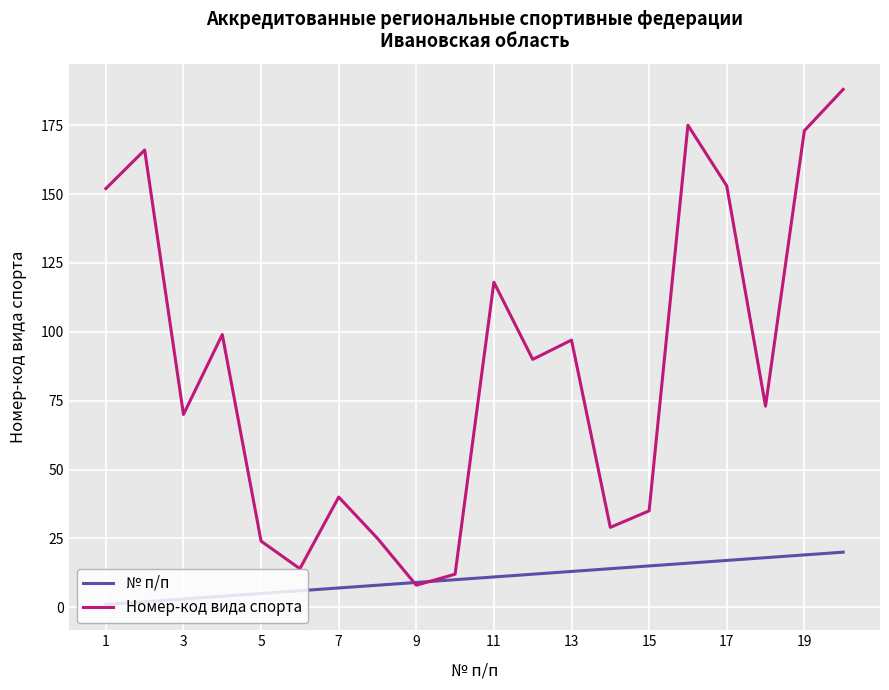

Rank the series by their maximum value, from highest to lowest.

Номер-код вида спорта, № п/п